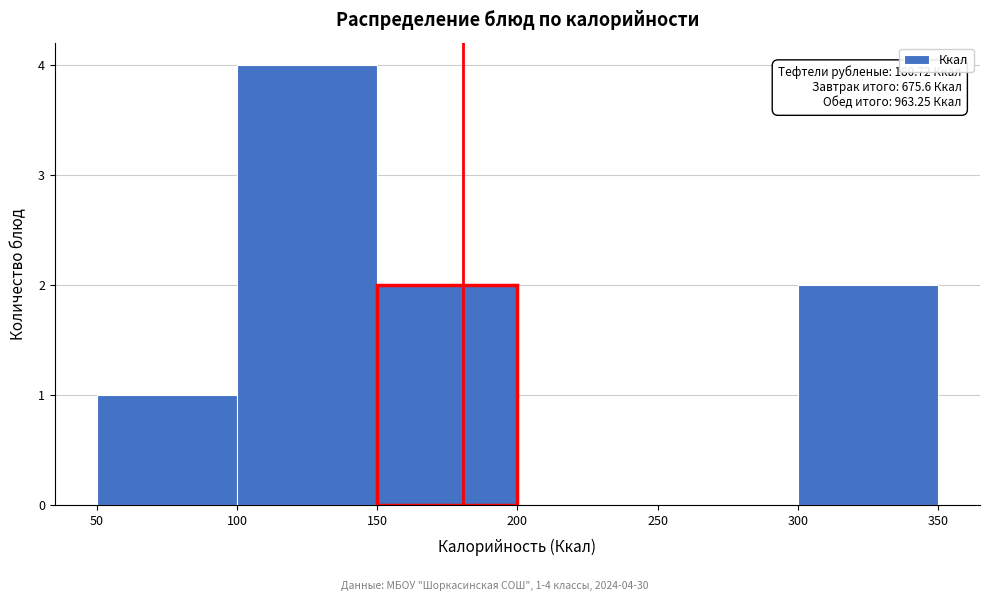

Over which range of the x-axis is the bar tallest?

100 to 150